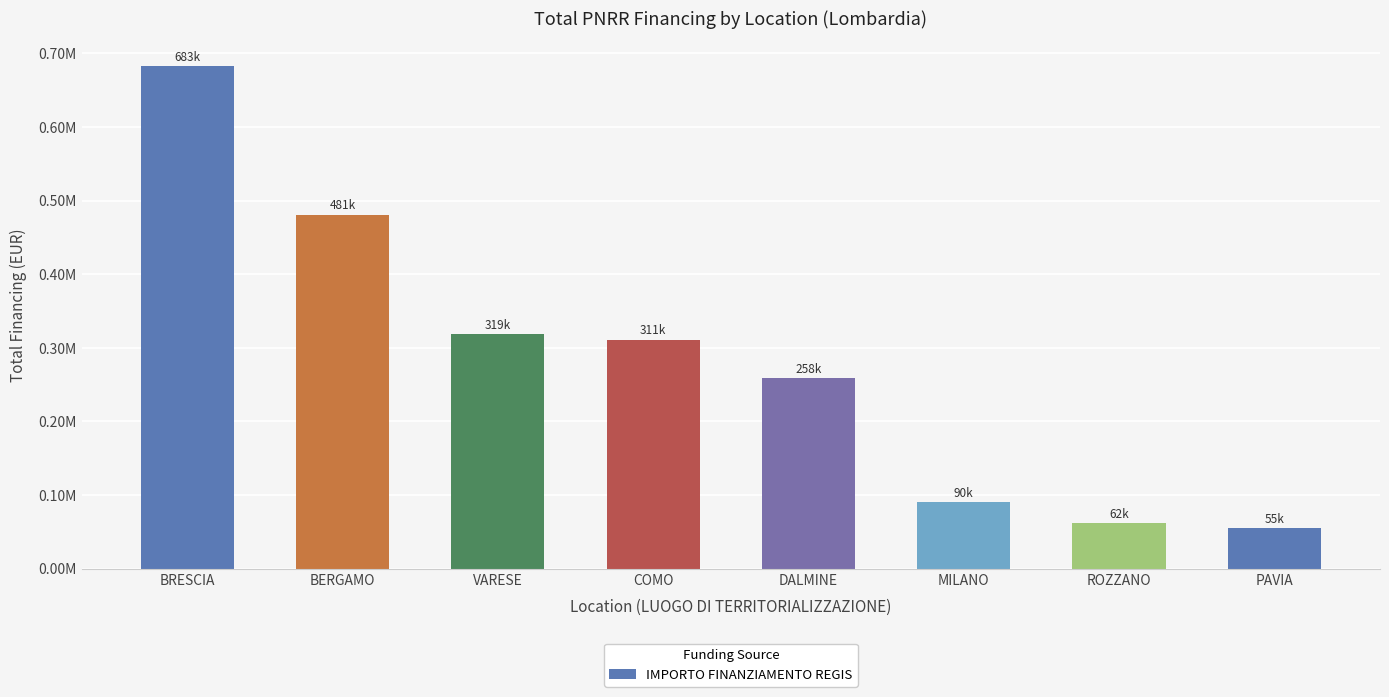

What is the difference between the values at PAVIA and COMO?

256559.4